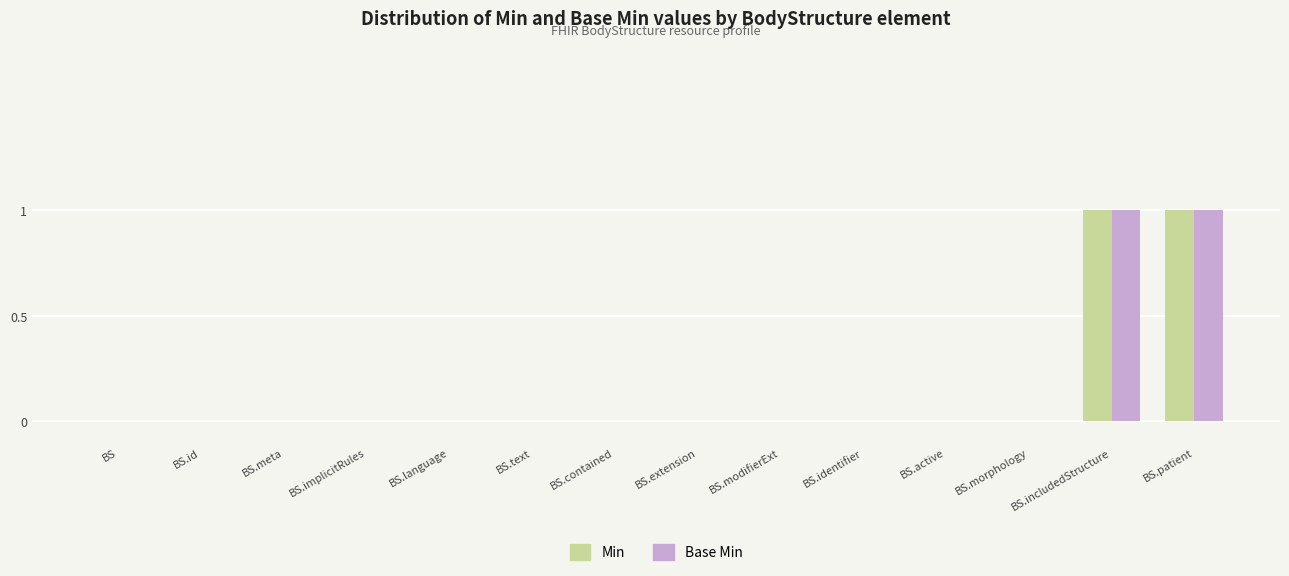

Are the bars grouped side by side (vs. stacked)?

Yes